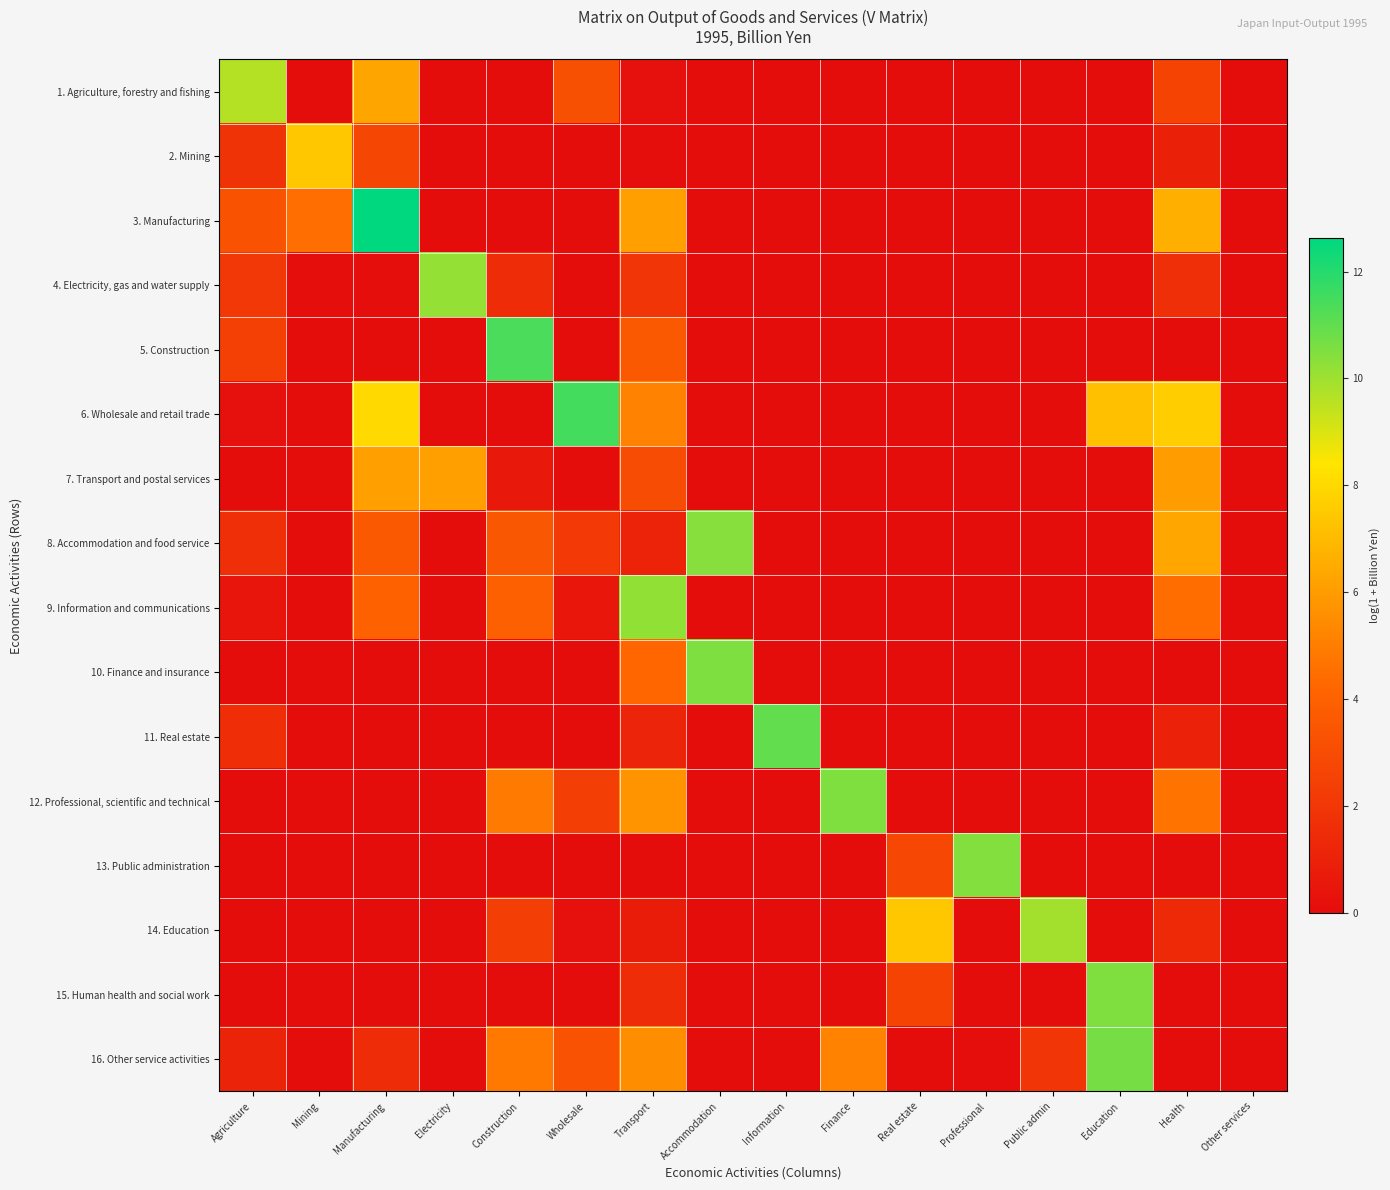

Between Manufacturing and Professional, which is larger?

Manufacturing